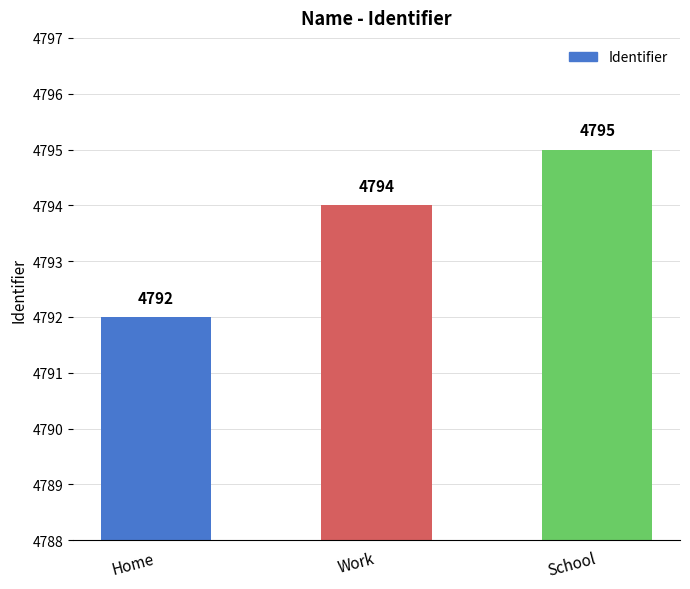

The chart shows a value of 4795 at School. True or false?

True